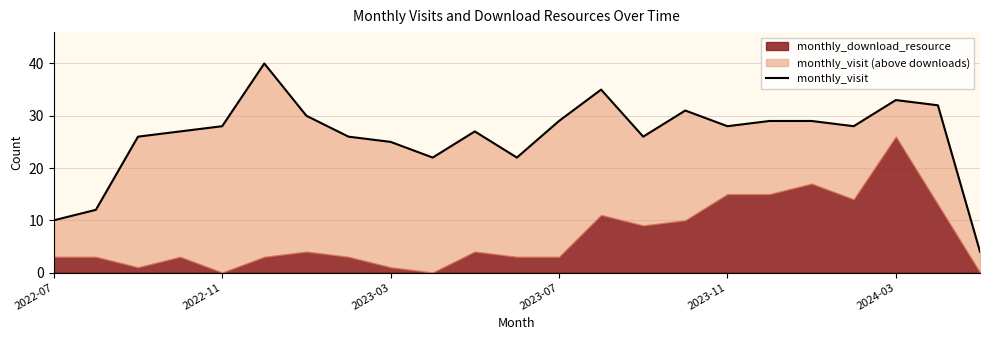

What is the sum of all values?

599